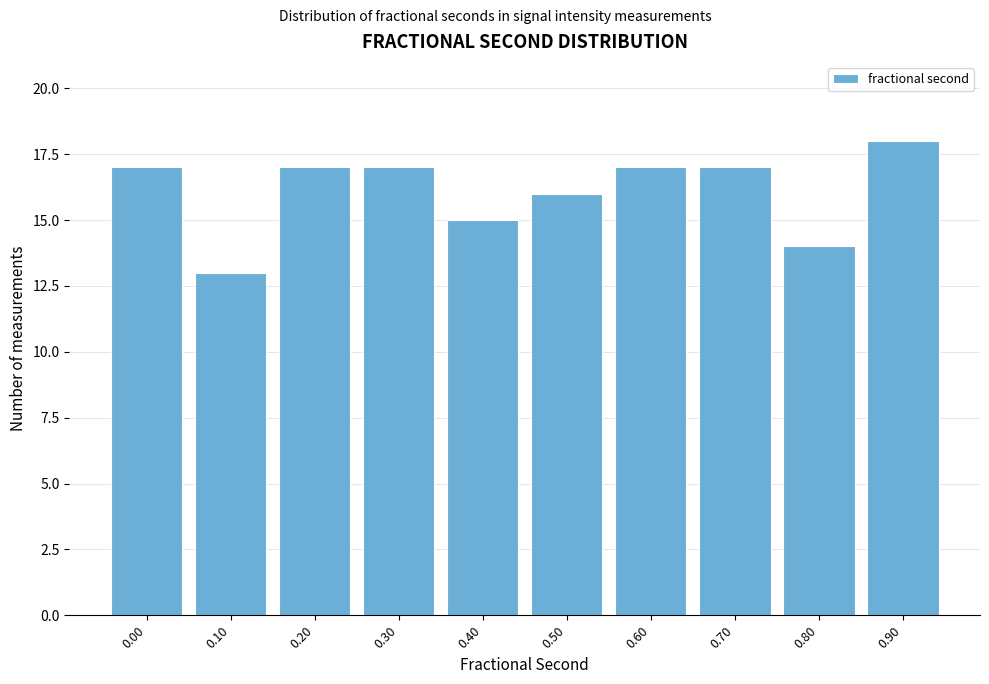

Reading left to right, list all the values displayed in this chart.

17	13	17	17	15	16	17	17	14	18